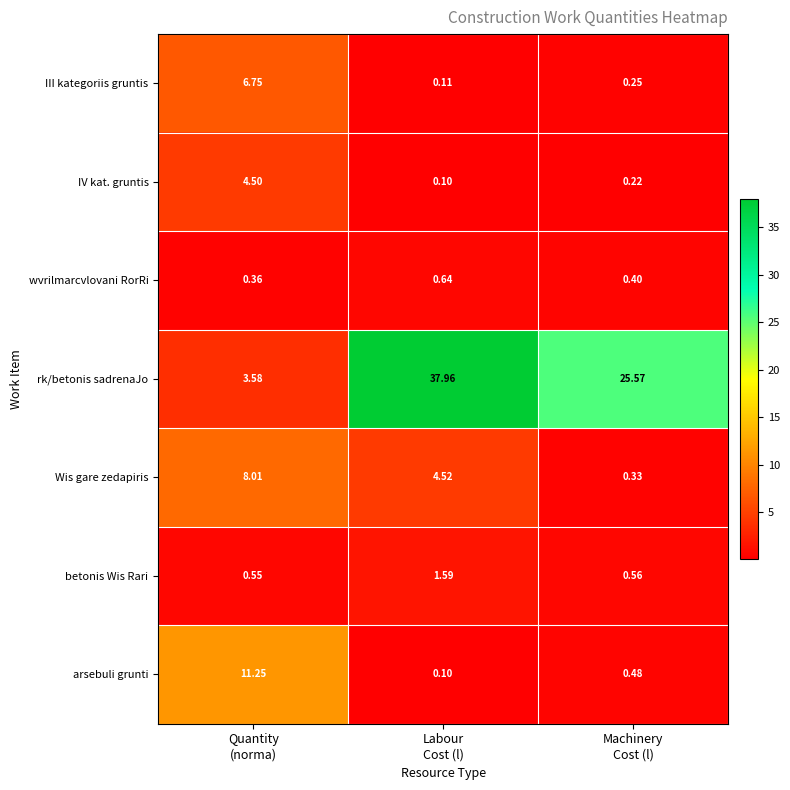

List the series in order of their peak value, highest first.

rk/betonis sadrenaJo, arsebuli grunti, Wis gare zedapiris, III kategoriis gruntis, IV kat. gruntis, betonis Wis Rari, wvrilmarcvlovani RorRi